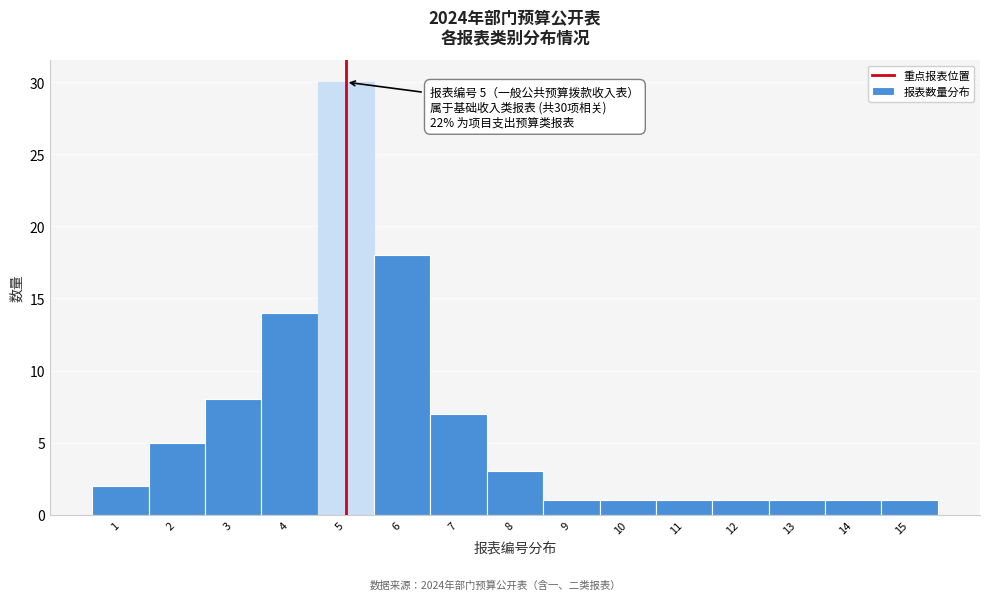

Which range on the x-axis has the tallest bar?

4.5 to 5.5